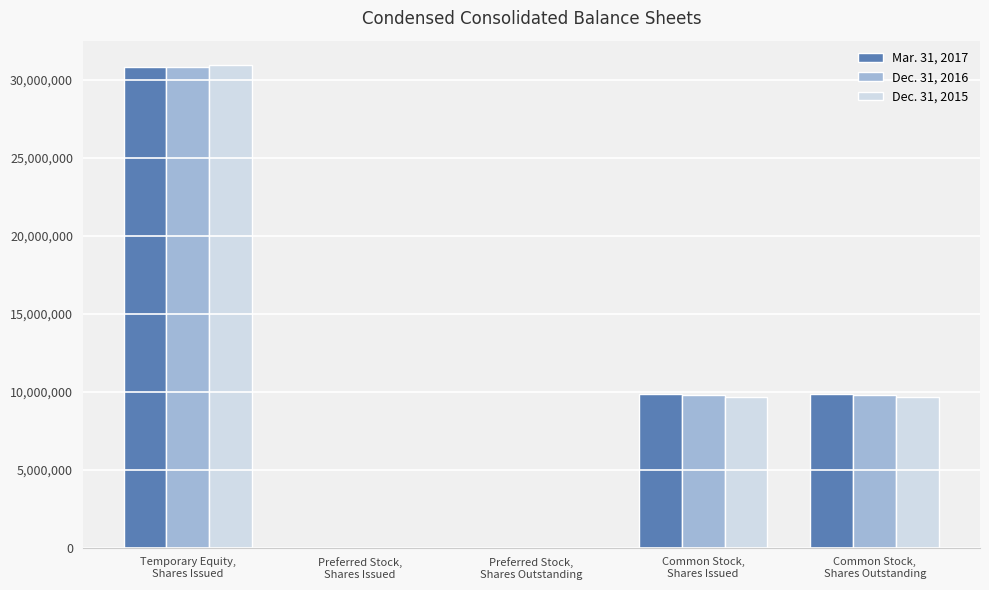

At which category is the sum across all series the highest?

Temporary Equity,
Shares Issued